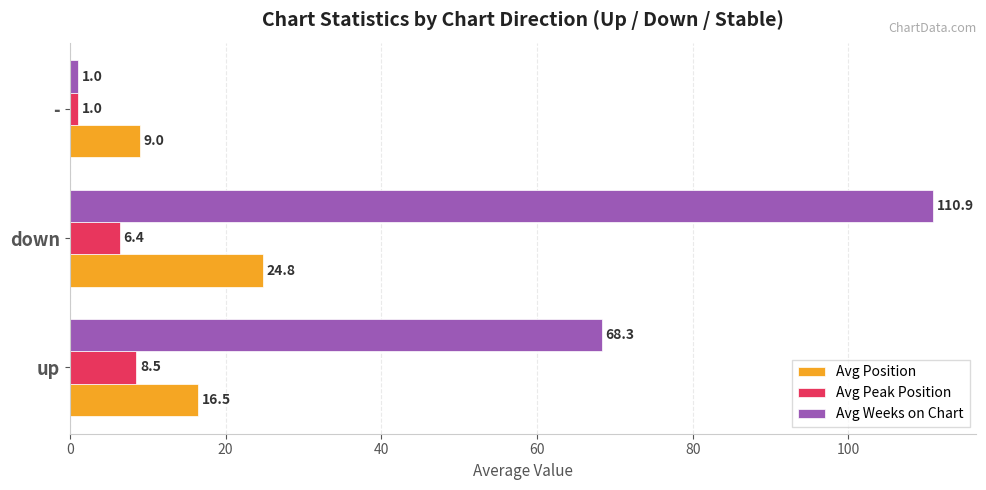

What is the average value of the Avg Peak Position series?

5.3